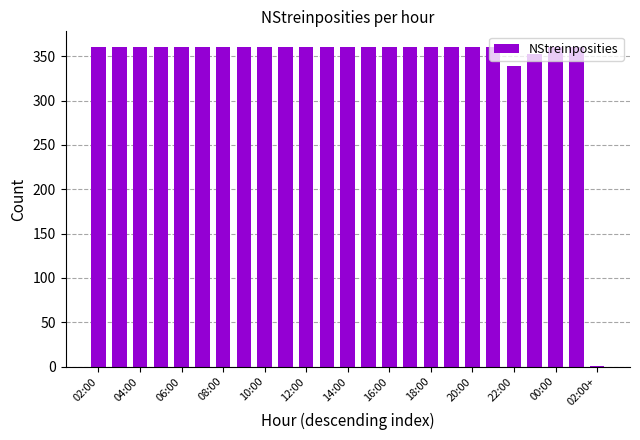

How many distinct data groups are displayed?

1